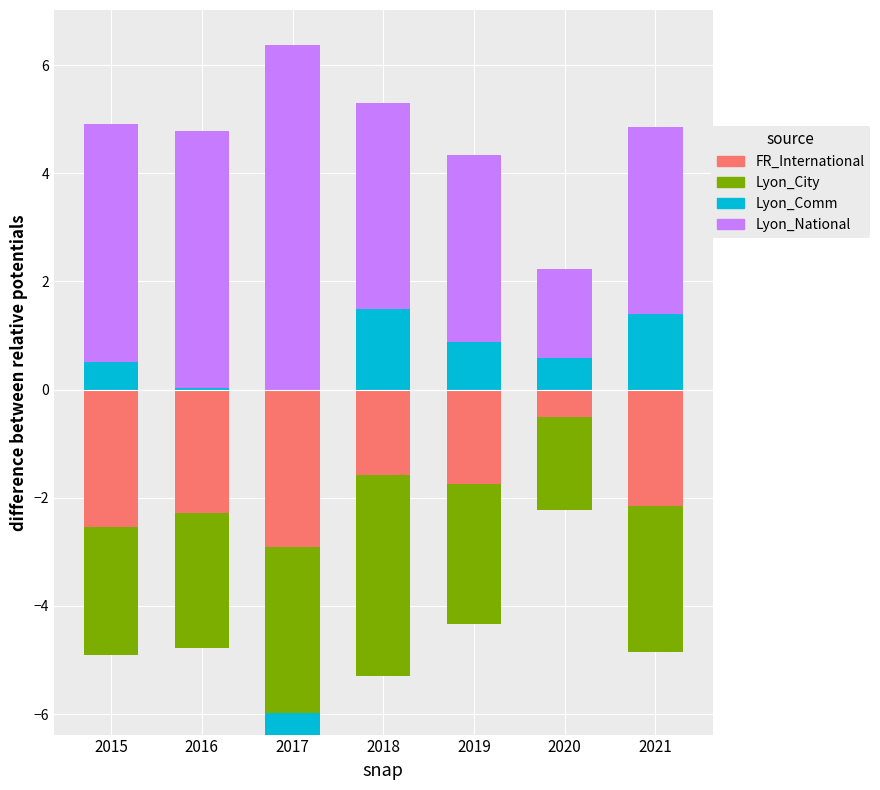

List the series in order of their peak value, highest first.

Lyon_National, Lyon_Comm, FR_International, Lyon_City